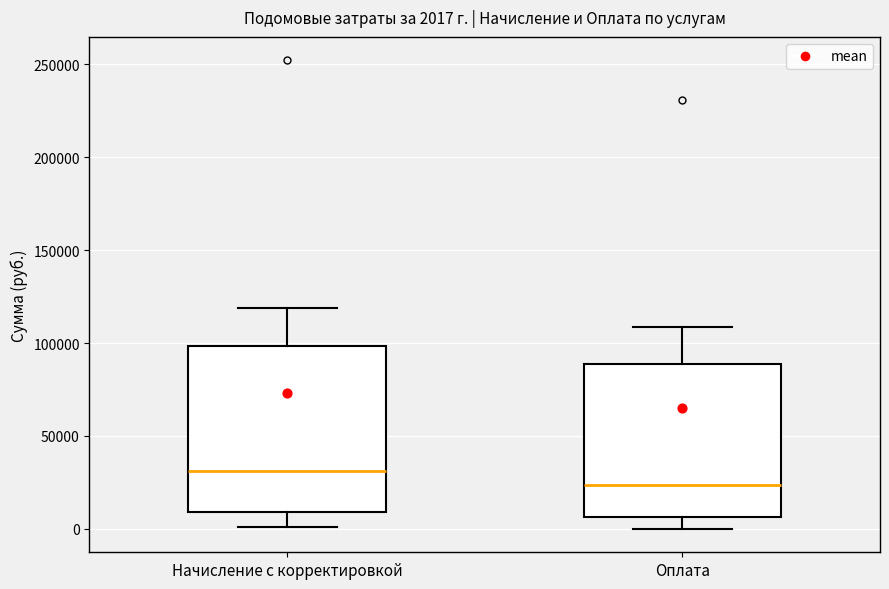

Which box is the tallest, from its lower edge to its upper edge?

Начисление с корректировкой